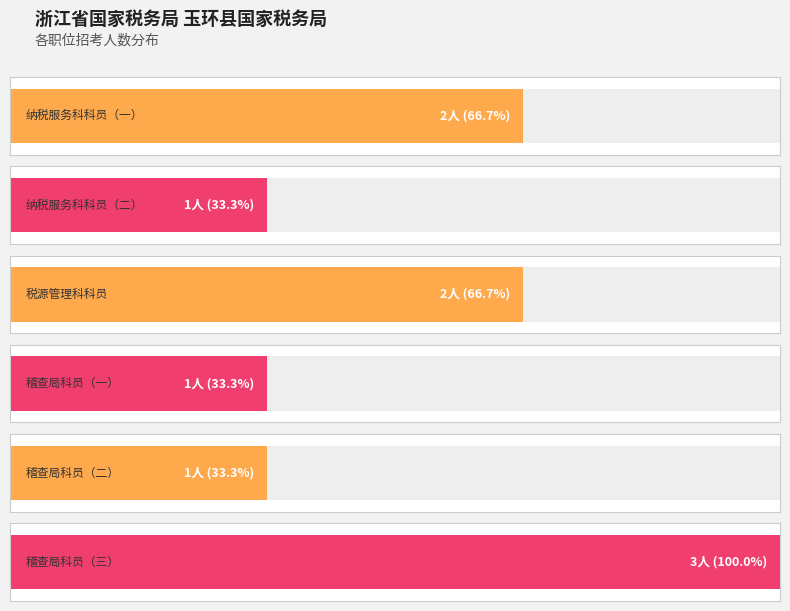

What is the average value?

2